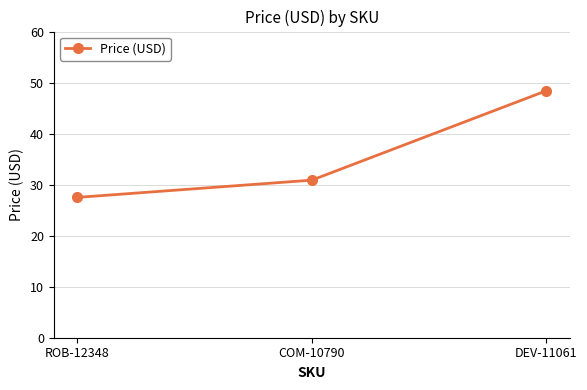

The chart shows a value of 27.5 at ROB-12348. True or false?

True